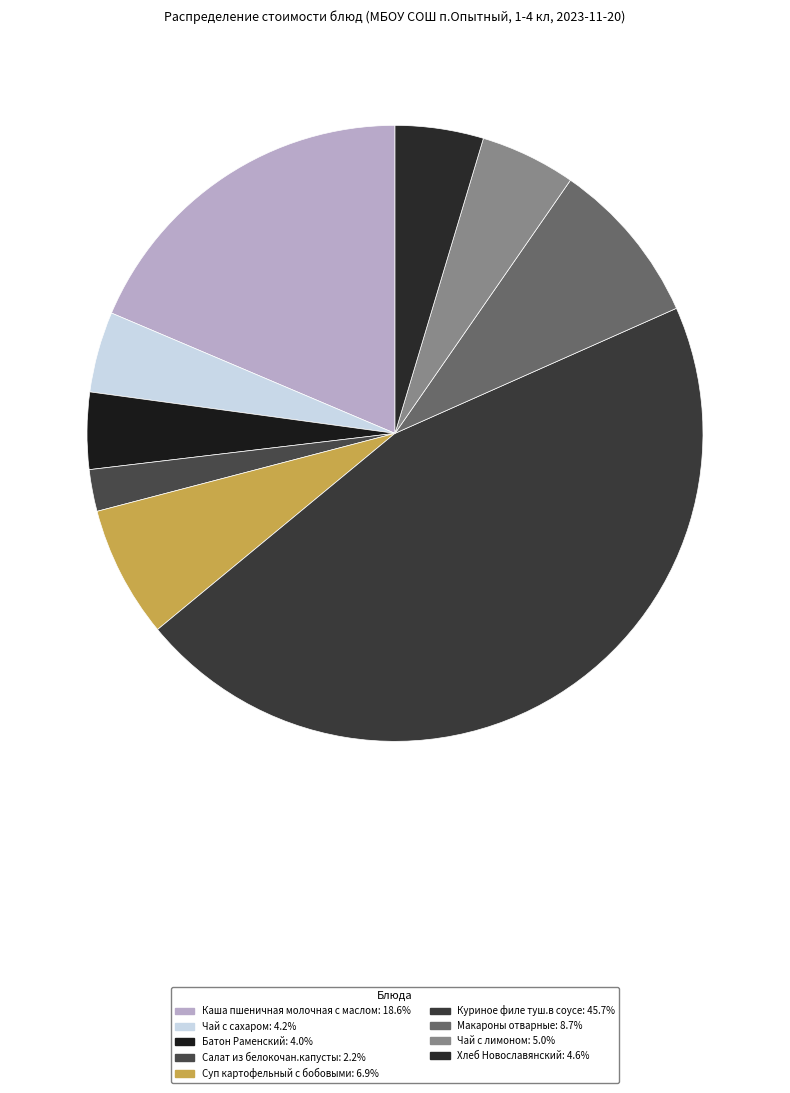

To the nearest percent, what is the difference between the largest and smallest slice percentages?

43%